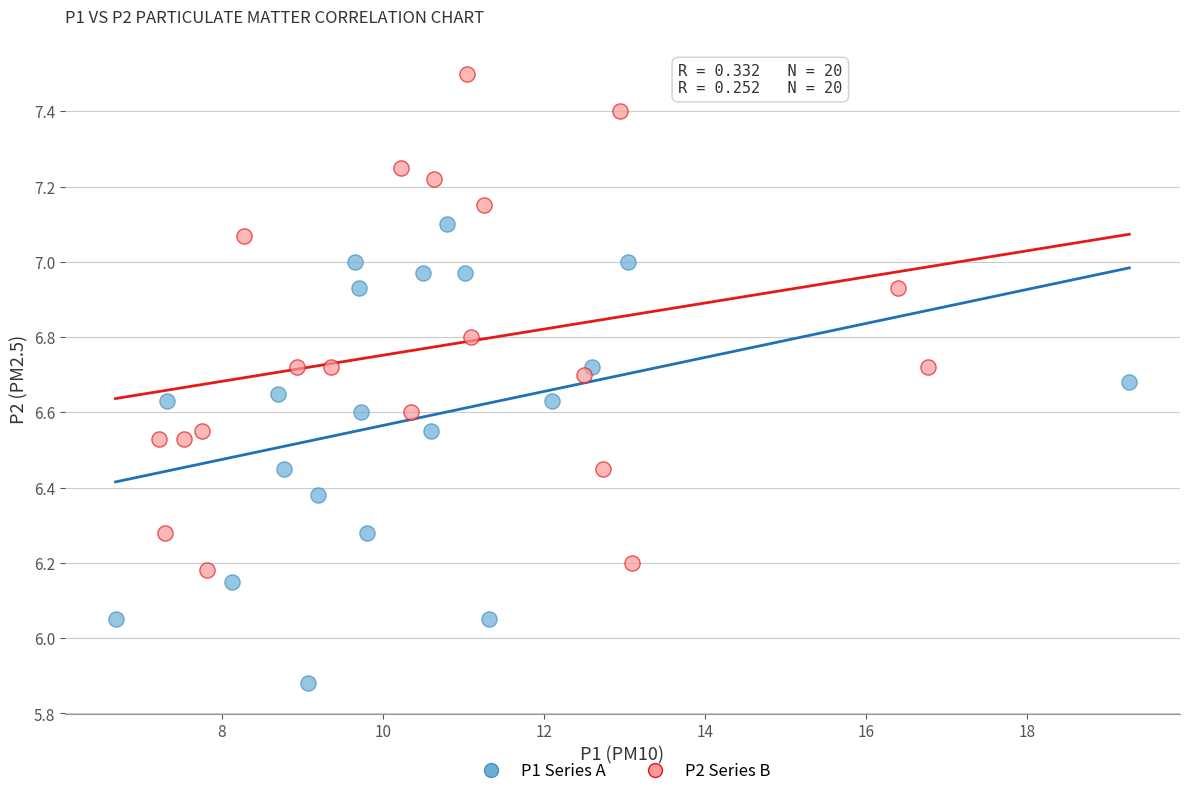

Which series contains the lowest Y value?

P1 Series A